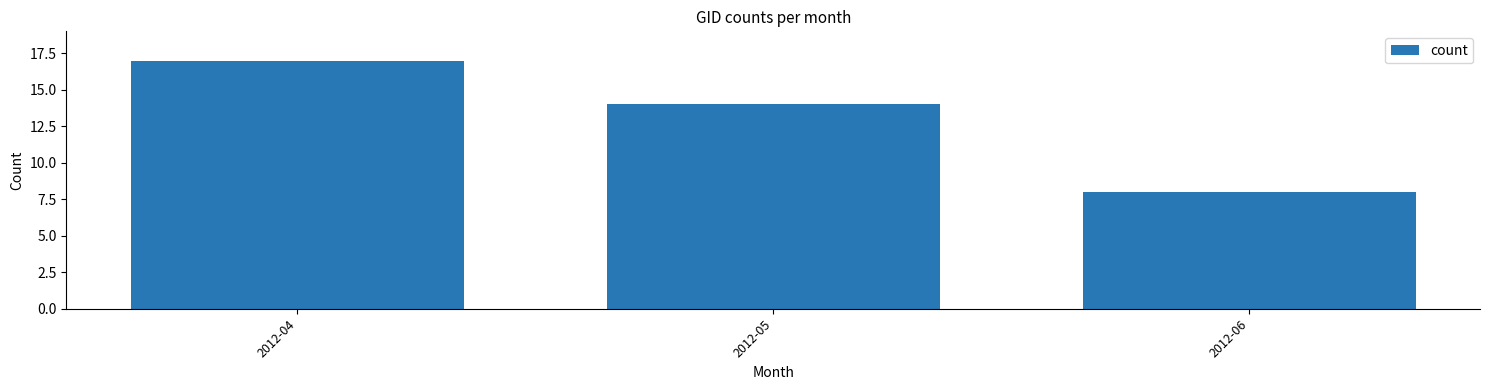

Reading right to left, list all the values displayed in this chart.

8	14	17